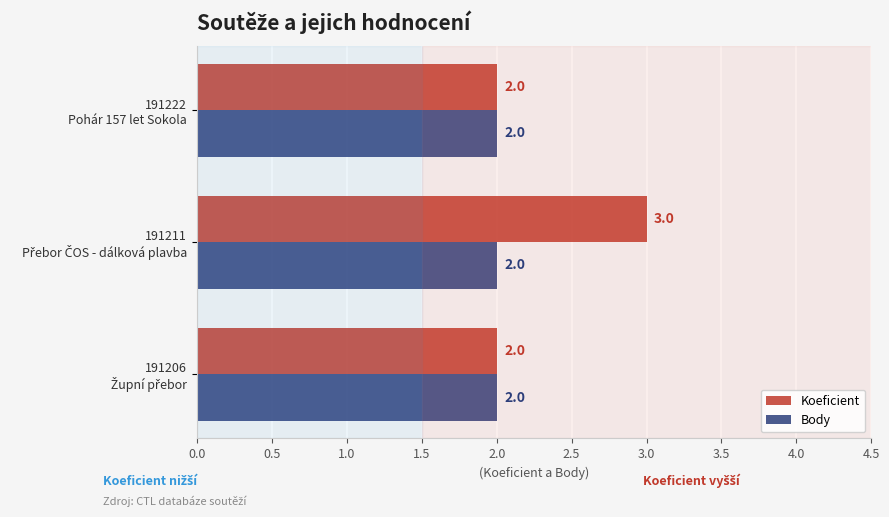

Count the number of categories in the chart.

3